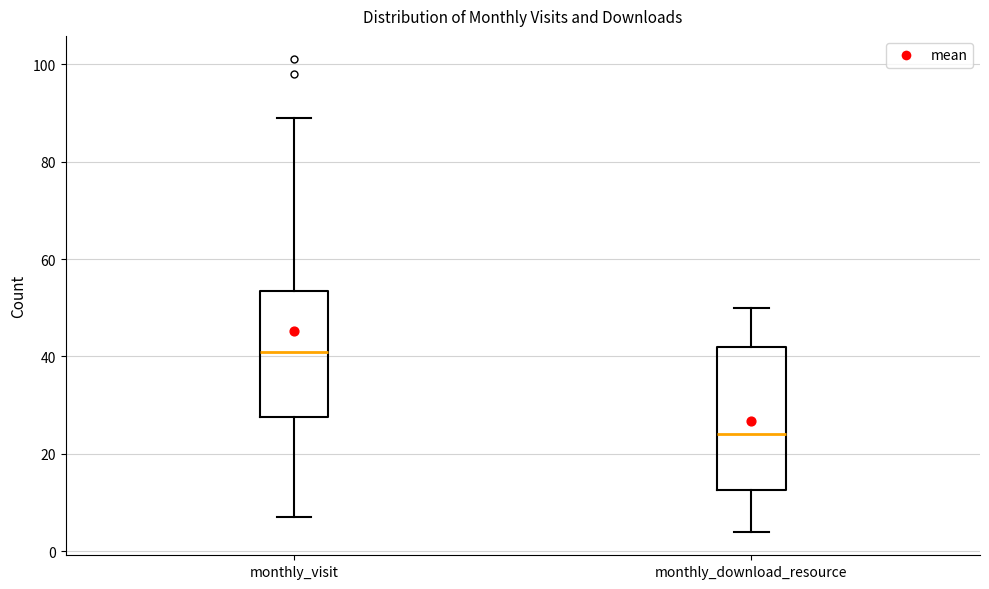

Comparing the boxes themselves (not the whiskers), which one is the tallest?

monthly_download_resource